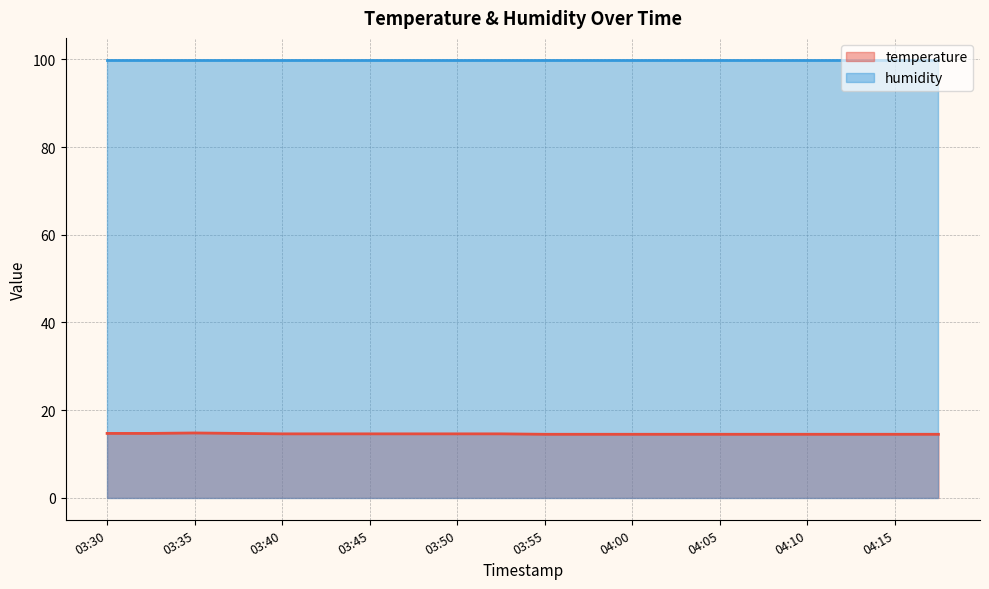

What is the value of the 11th point from the left?

14.5